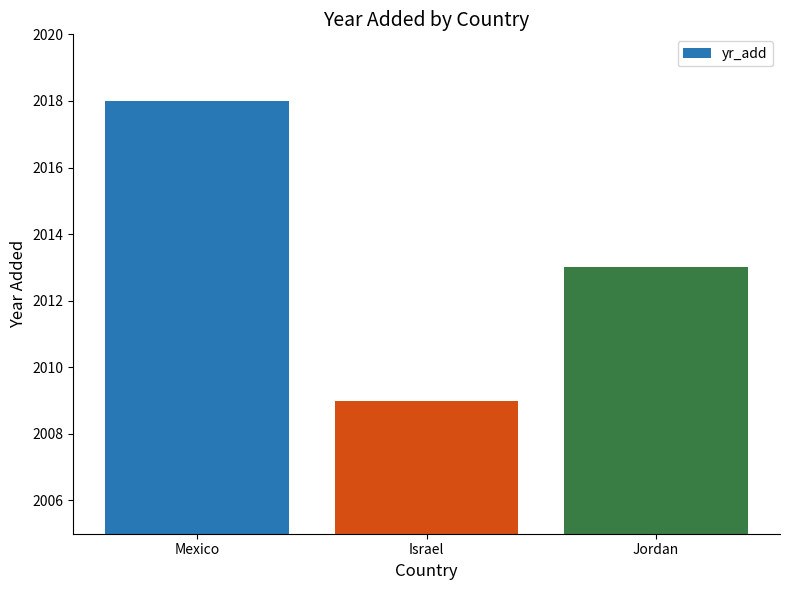

Read the value at Israel.

2009